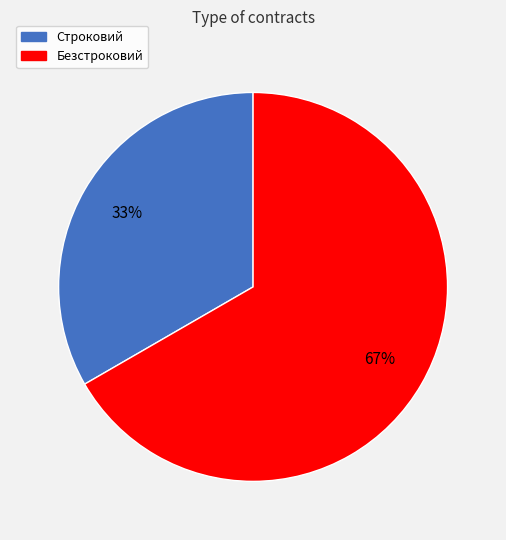

To the nearest percent, what portion does Безстроковий represent?

67%